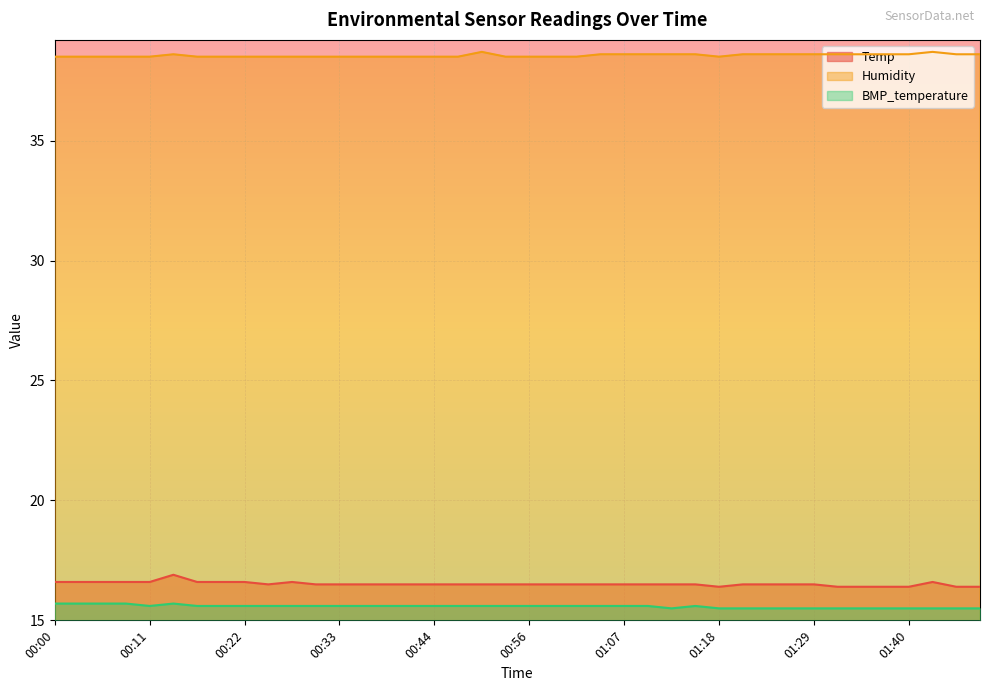

True or false: Temp and Humidity intersect in this chart.

False